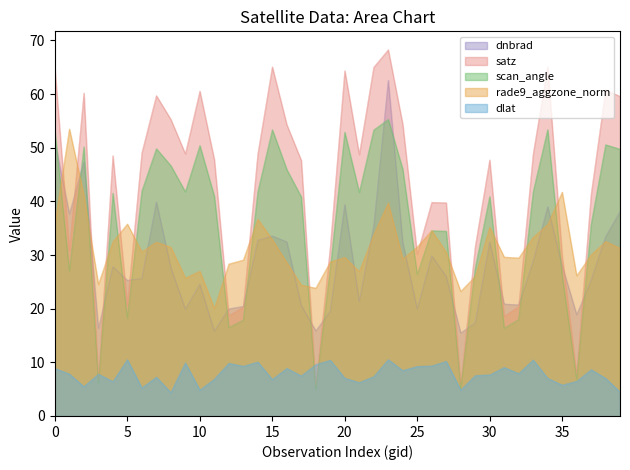

True or false: dnbrad has a value of 8.3 at 25.

False